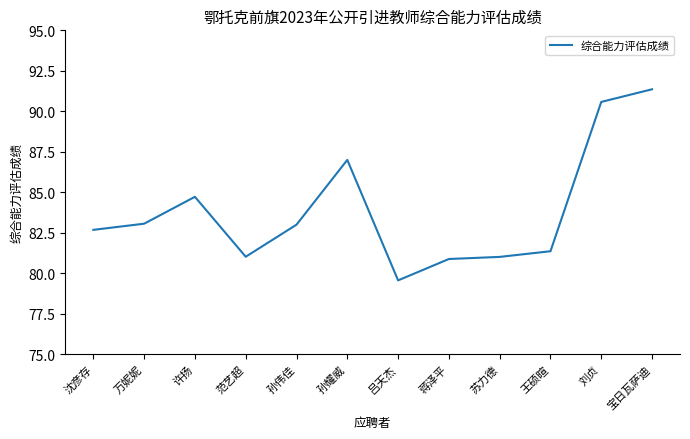

What is the smallest value displayed?

79.6